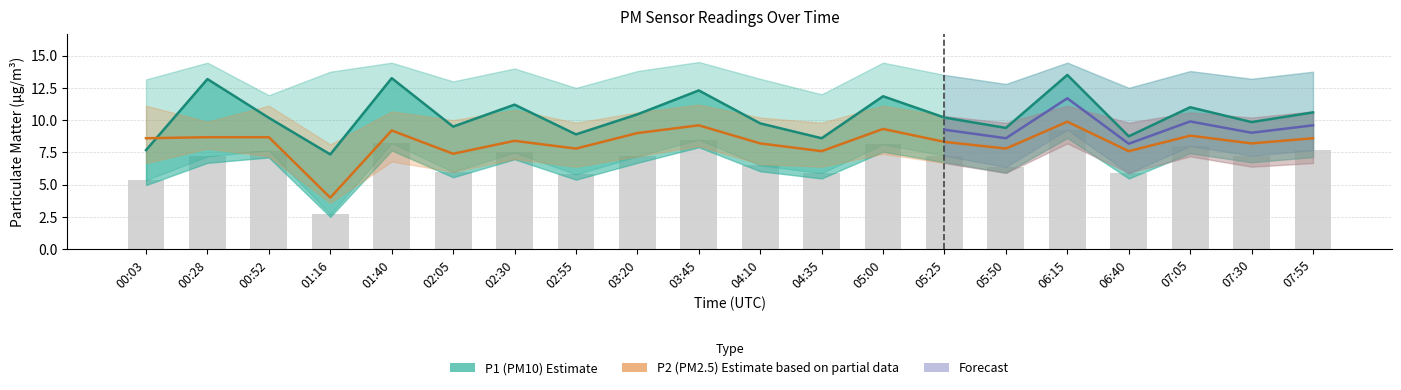

Which series changed the most between 05:25 and 07:05?

P1